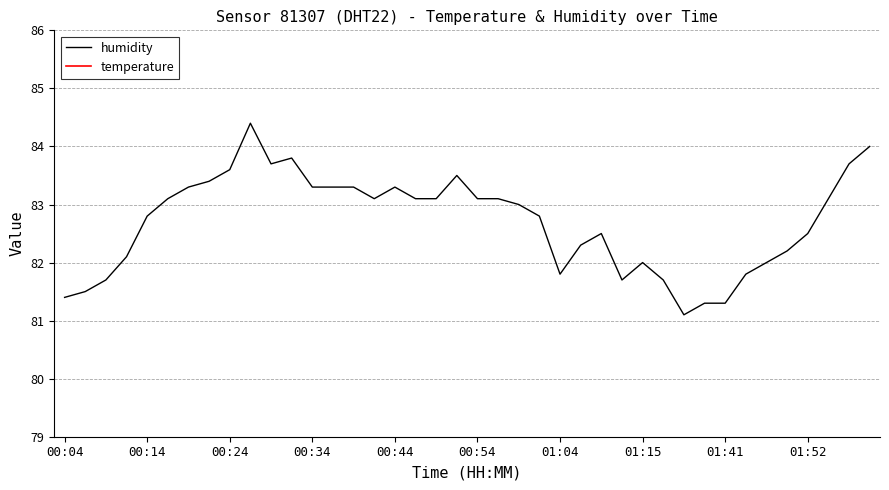

What is the maximum value for humidity?

84.4